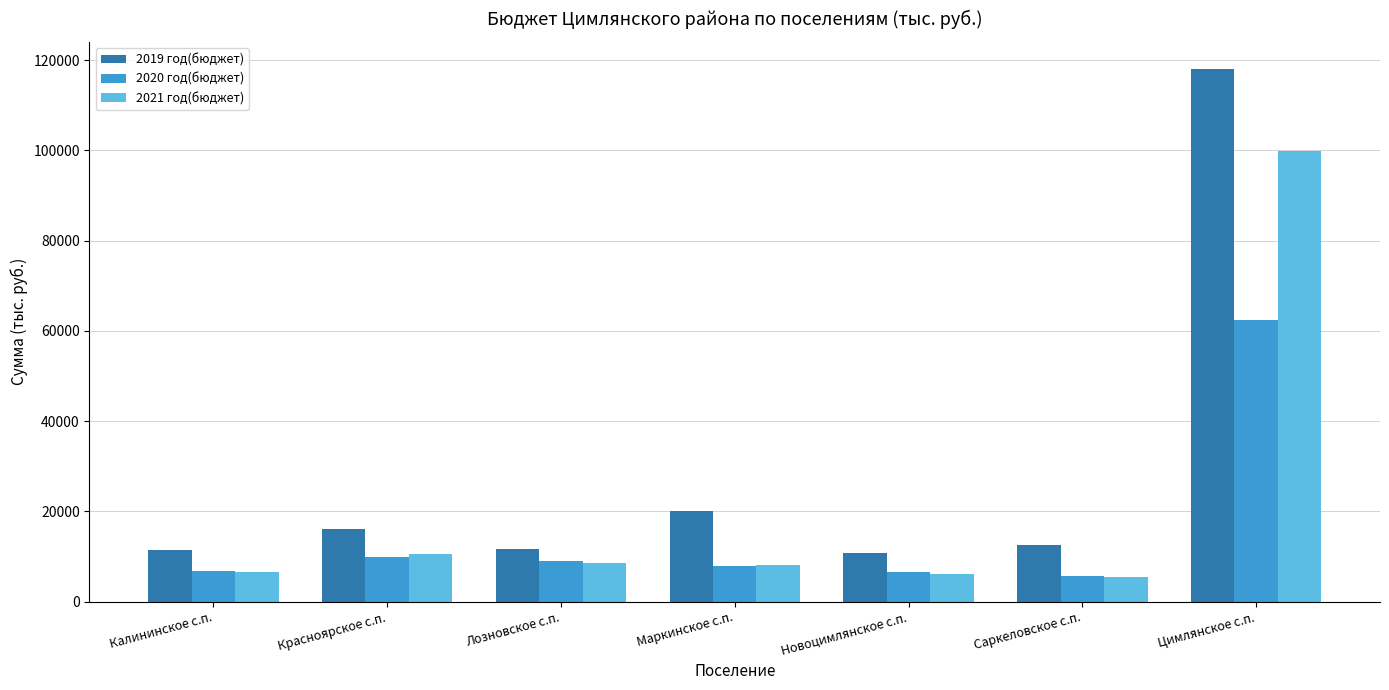

What is the total value across all series at Красноярское с.п.?

36606.5